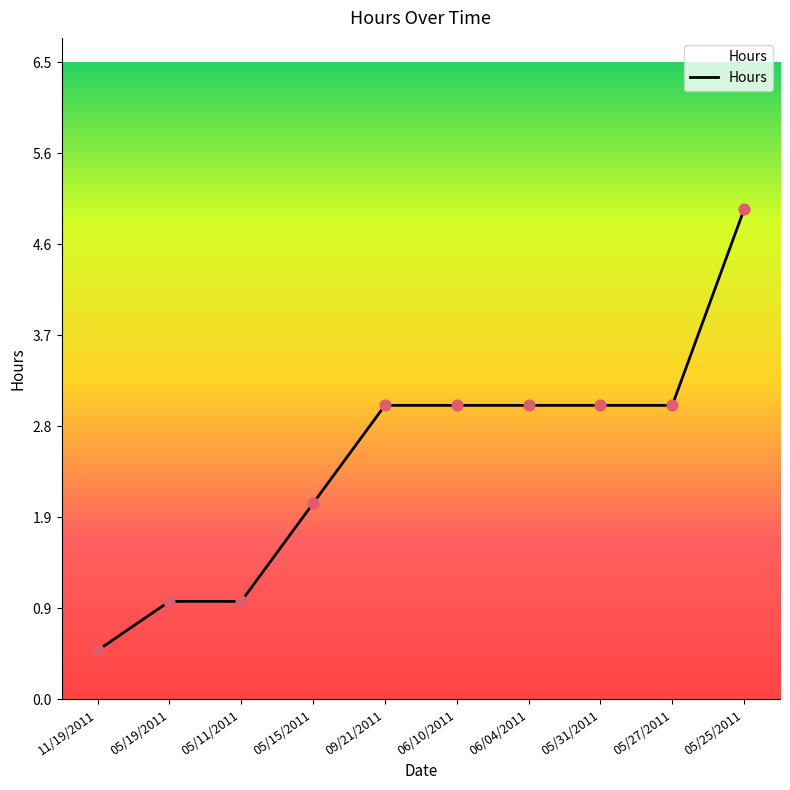

Approximately how many times larger is the value at 05/15/2011 compared to 06/04/2011?

0.7